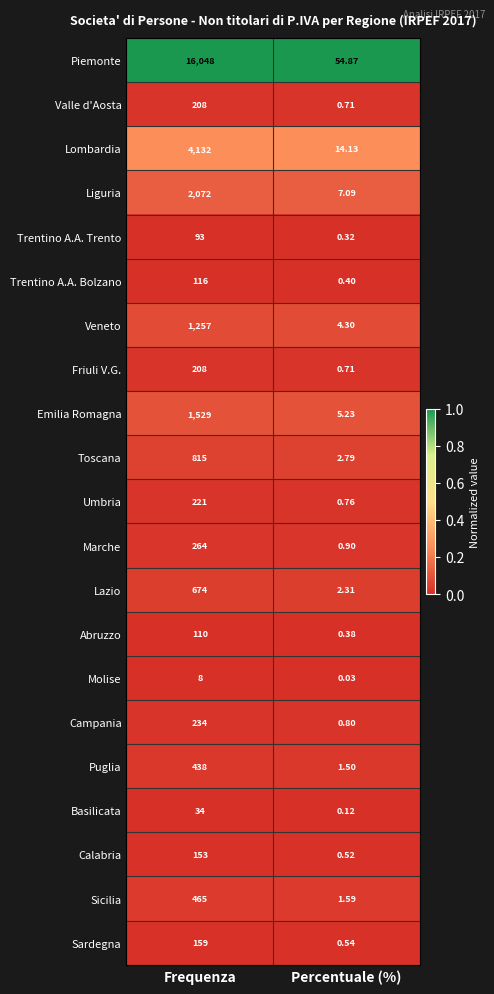

List the labels in order of Trentino A.A. Trento value, largest first.

Frequenza, Percentuale (%)